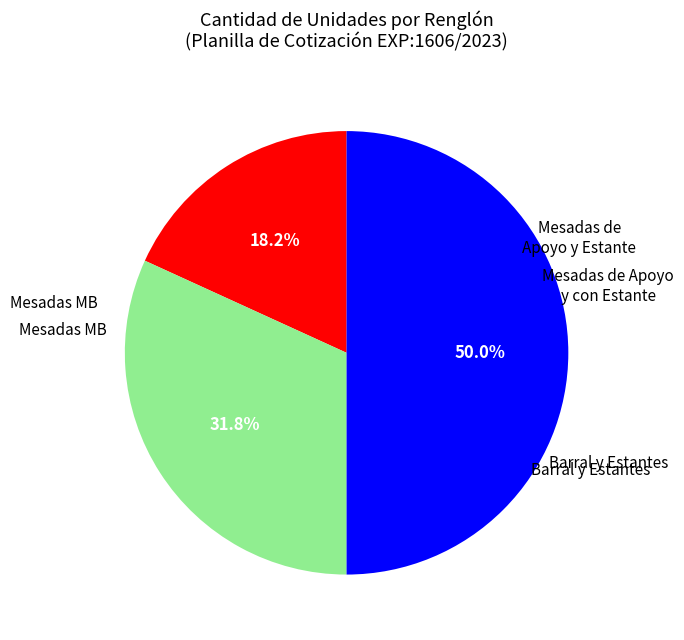

How many segments does this pie chart have?

3